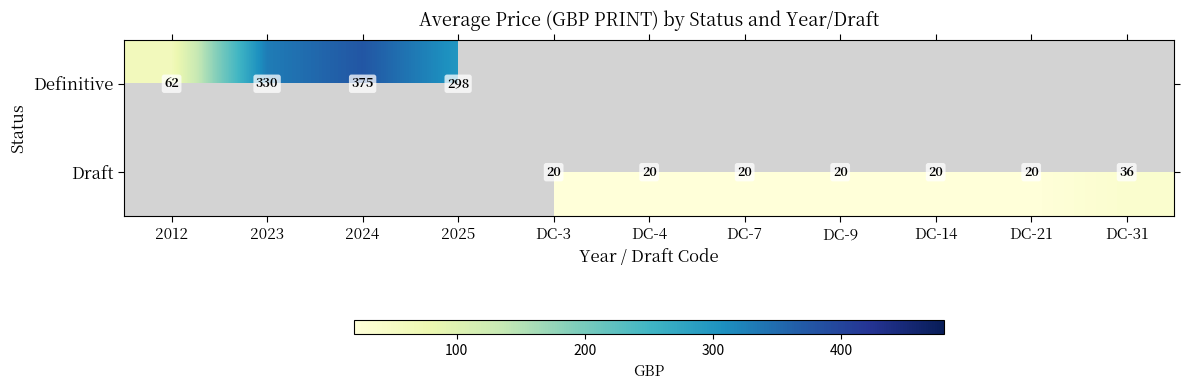

The Definitive series shows 594.1 at 2024. True or false?

False